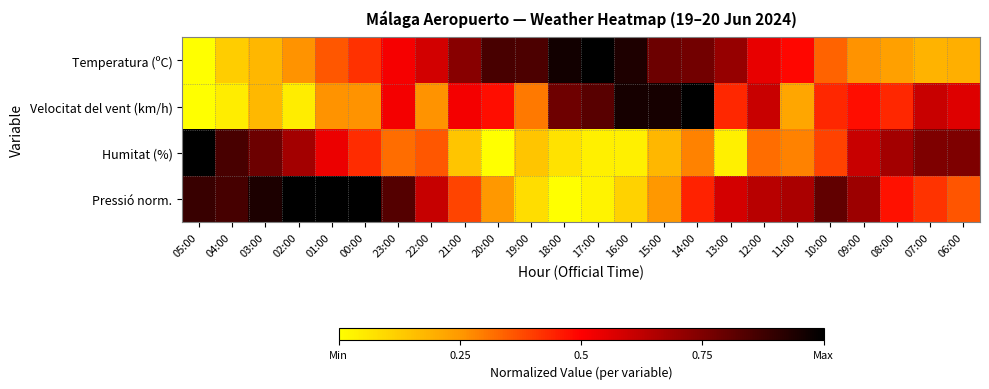

What is the maximum value shown in the chart?

1.0